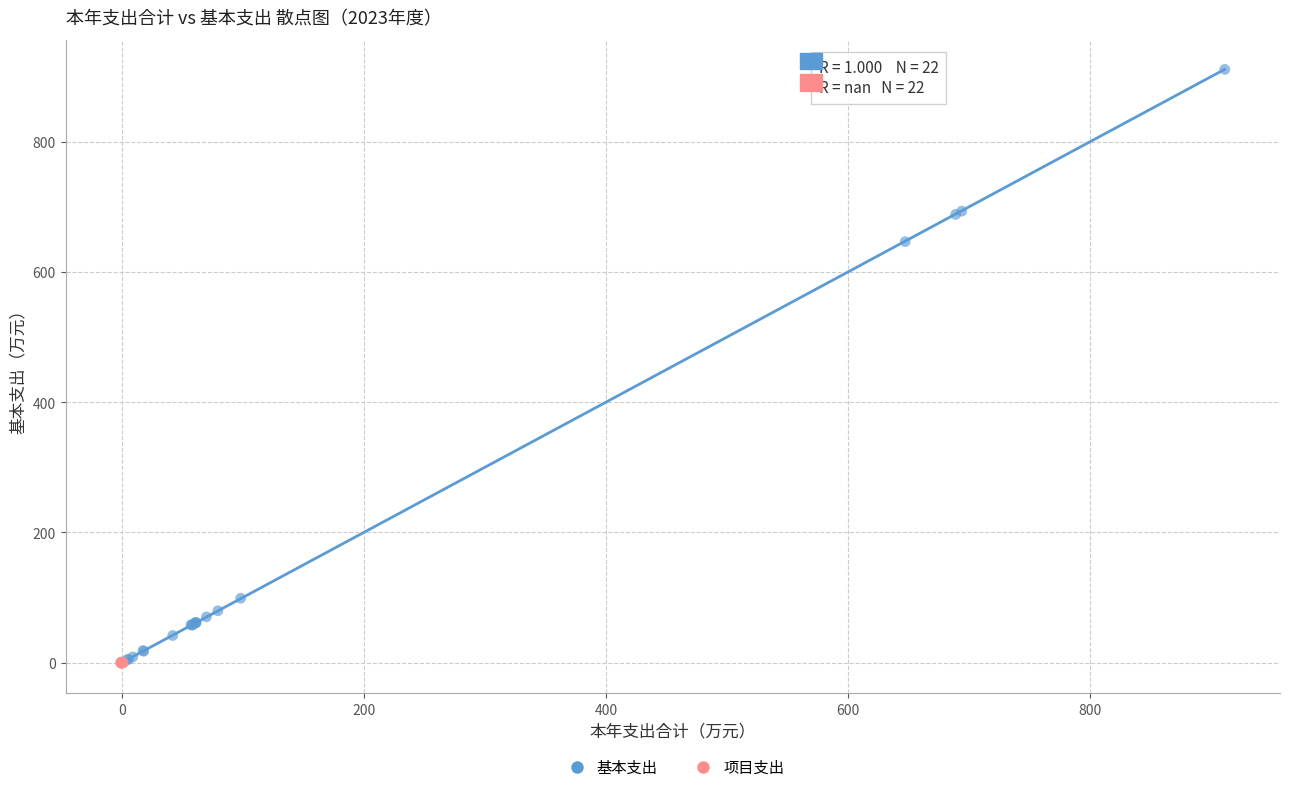

Which series contains the highest Y value?

基本支出